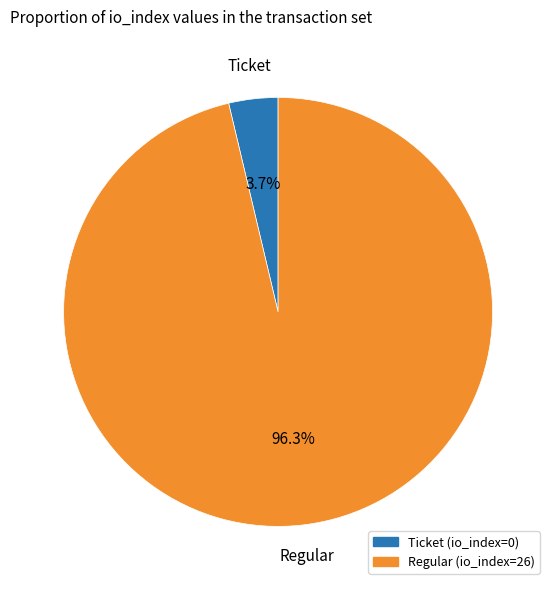

Is there a majority slice in this chart?

Yes